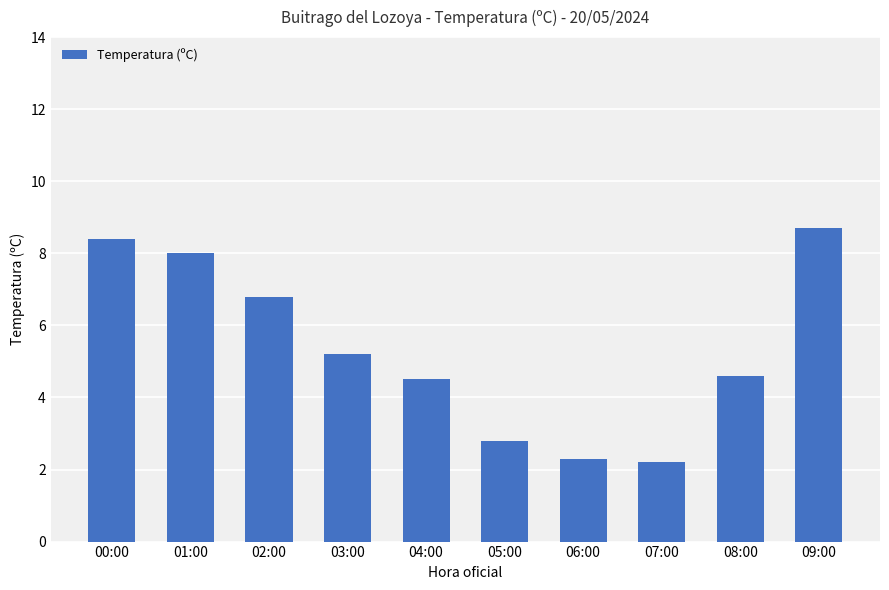

Reading right to left, list all the values displayed in this chart.

8.7	4.6	2.2	2.3	2.8	4.5	5.2	6.8	8.0	8.4